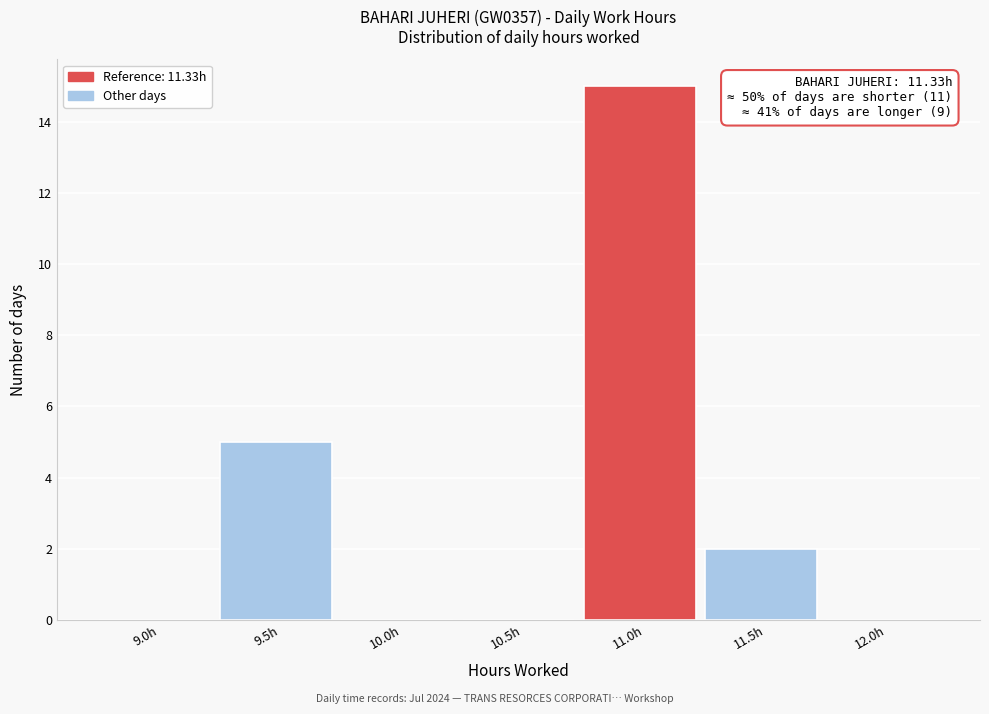

Reading right to left, list all the values displayed in this chart.

12.0h=0	11.5h=2	11.0h=15	10.5h=0	10.0h=0	9.5h=5	9.0h=0